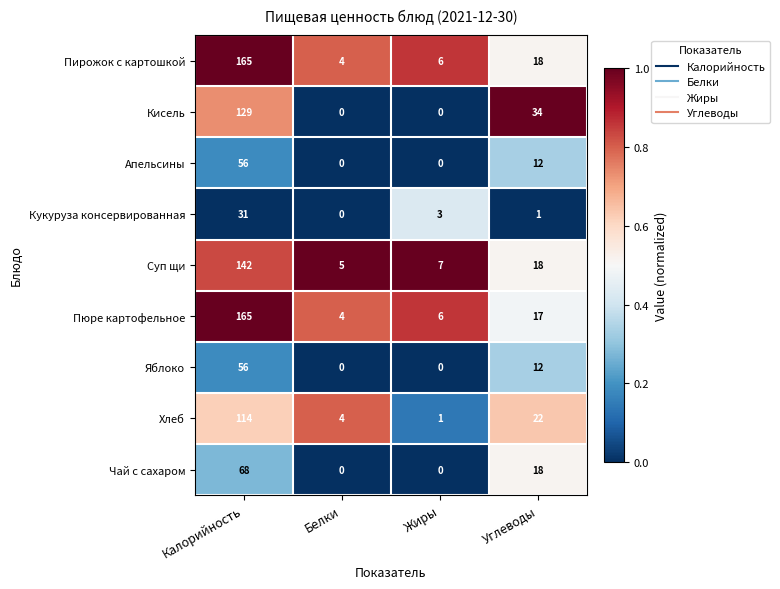

Is it true that Кисель equals 129 at Калорийность?

True